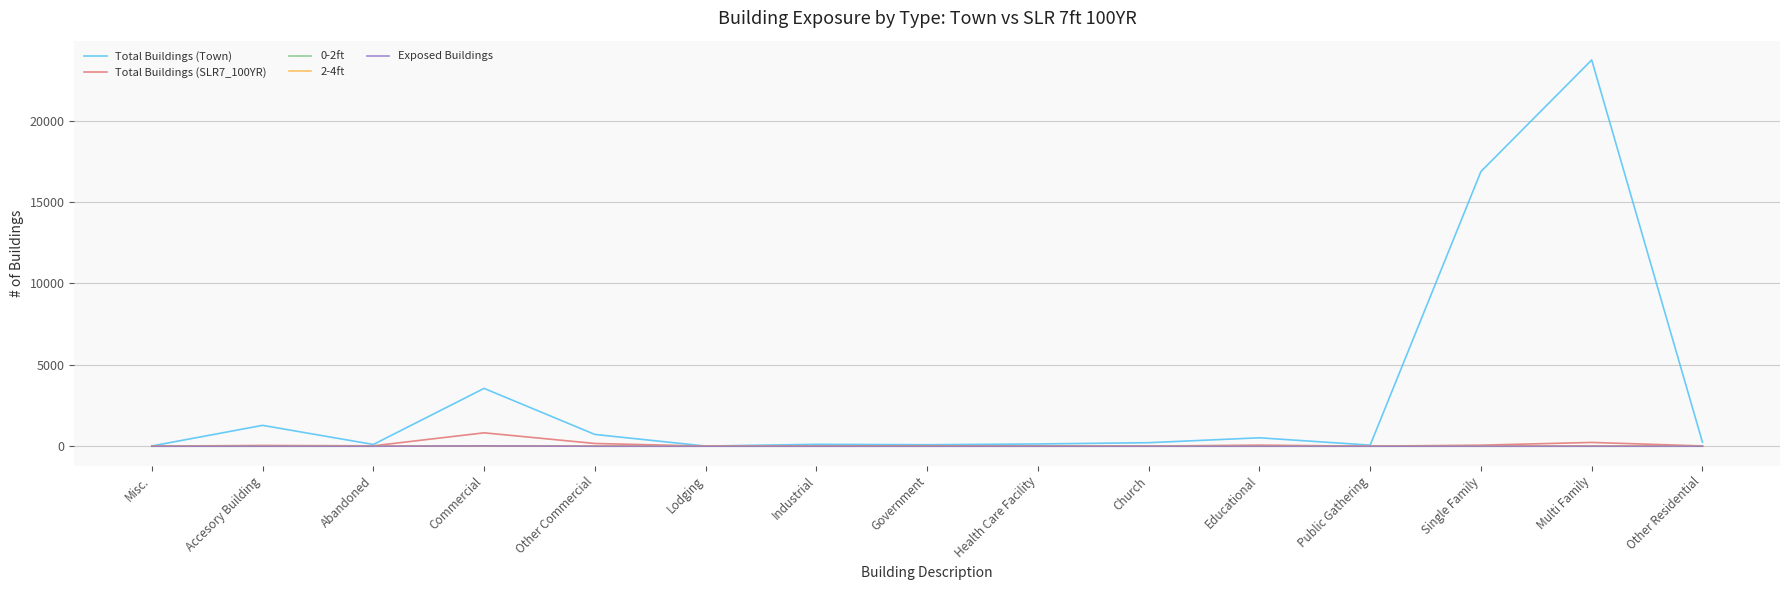

Is this an area chart (filled region under the line)?

No